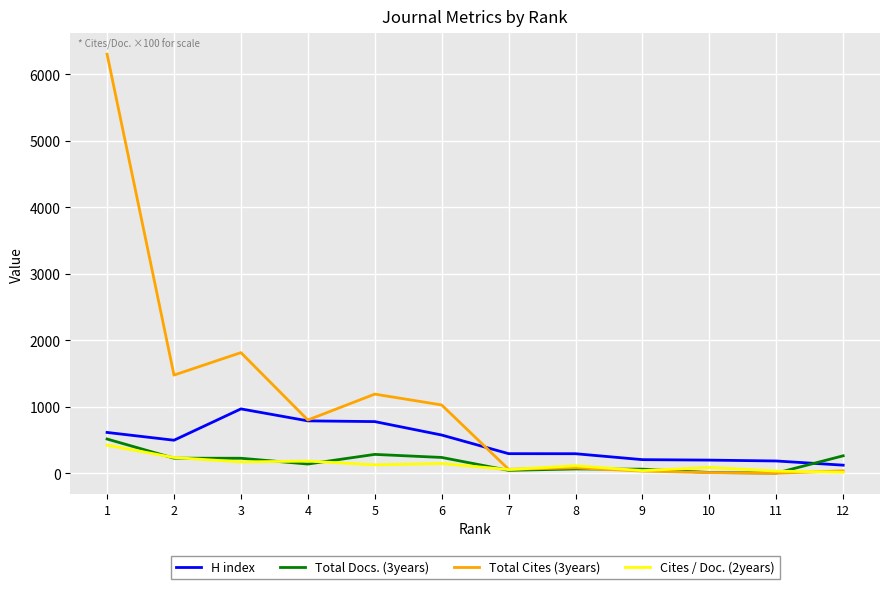

How many times do Total Cites (3years) and Total Docs. (3years) cross each other?

1